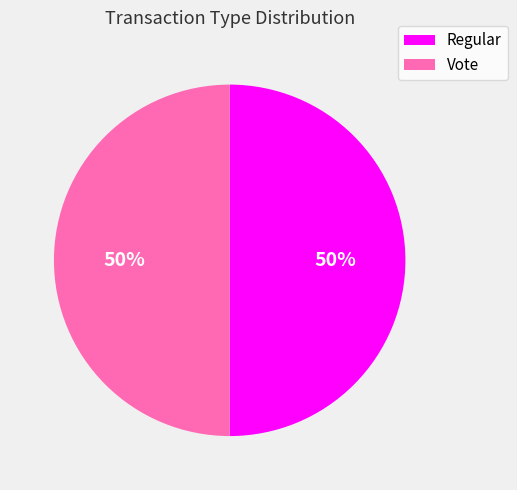

Approximately how many times larger is the value at Vote compared to Regular?

1.0